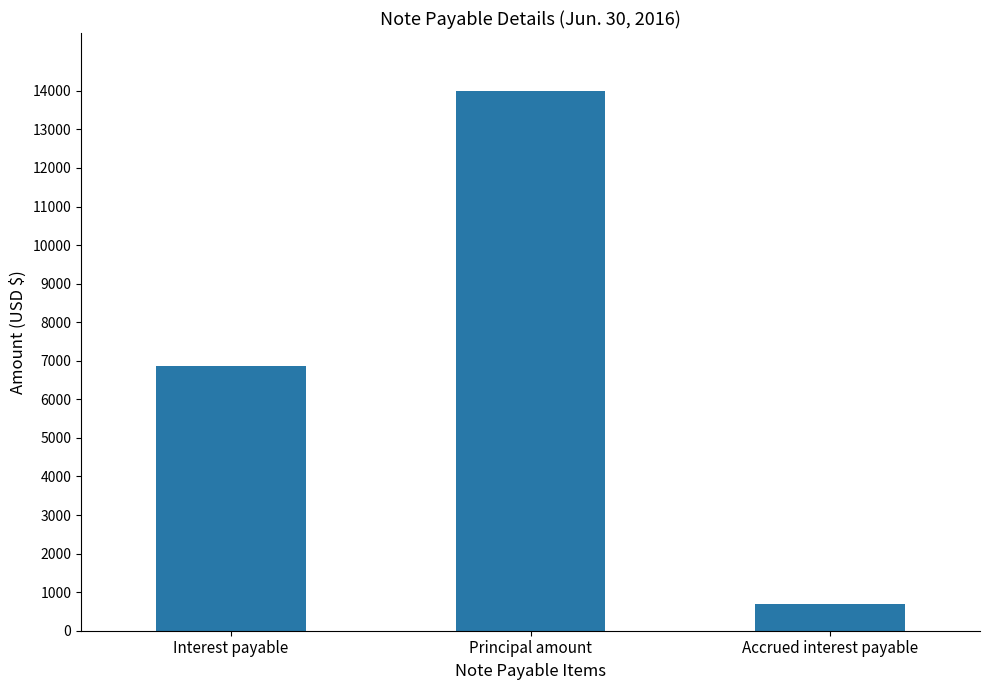

Reading left to right, extract all data points from this chart.

Interest payable=6865	Principal amount=14000	Accrued interest payable=695